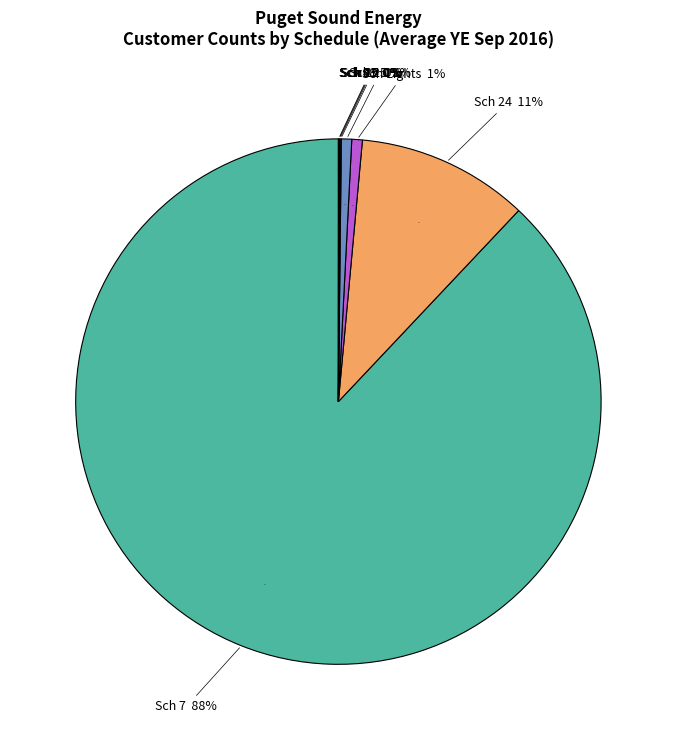

What is the change in value from 35 to 40?

+130